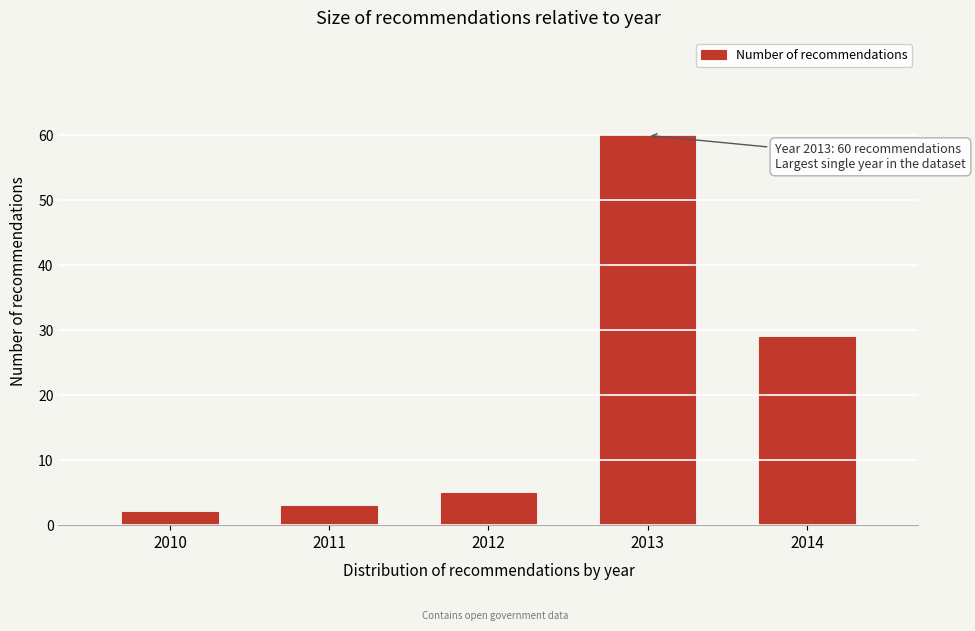

Reading left to right, list all the values displayed in this chart.

2010=2	2011=3	2012=5	2013=60	2014=29